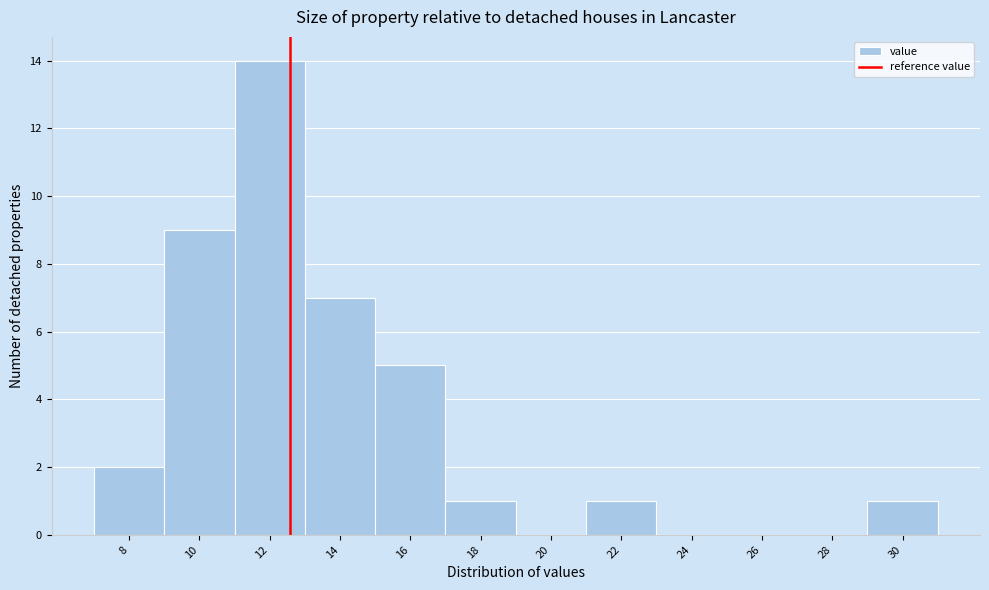

Reading left to right, extract all data points from this chart.

8=2	10=9	12=14	14=7	16=5	18=1	20=0	22=1	24=0	26=0	28=0	30=1